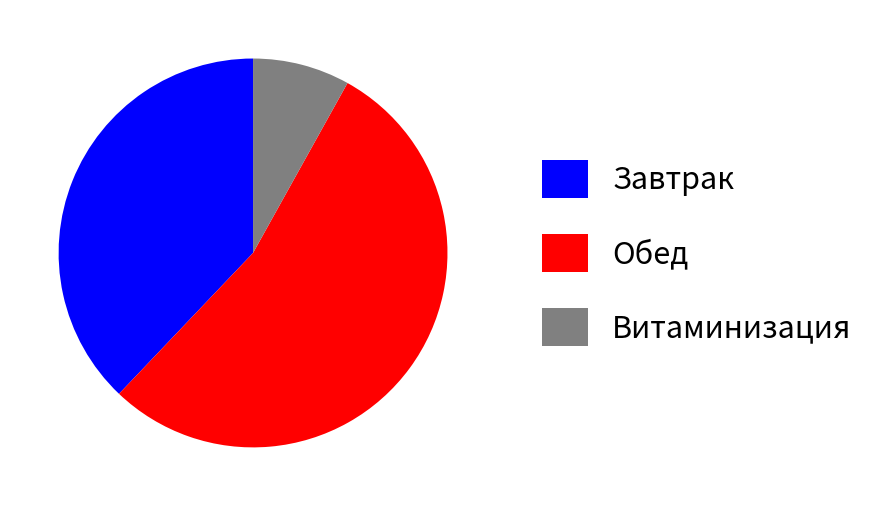

Rank the categories by value from lowest to highest.

Витаминизация, Завтрак, Обед